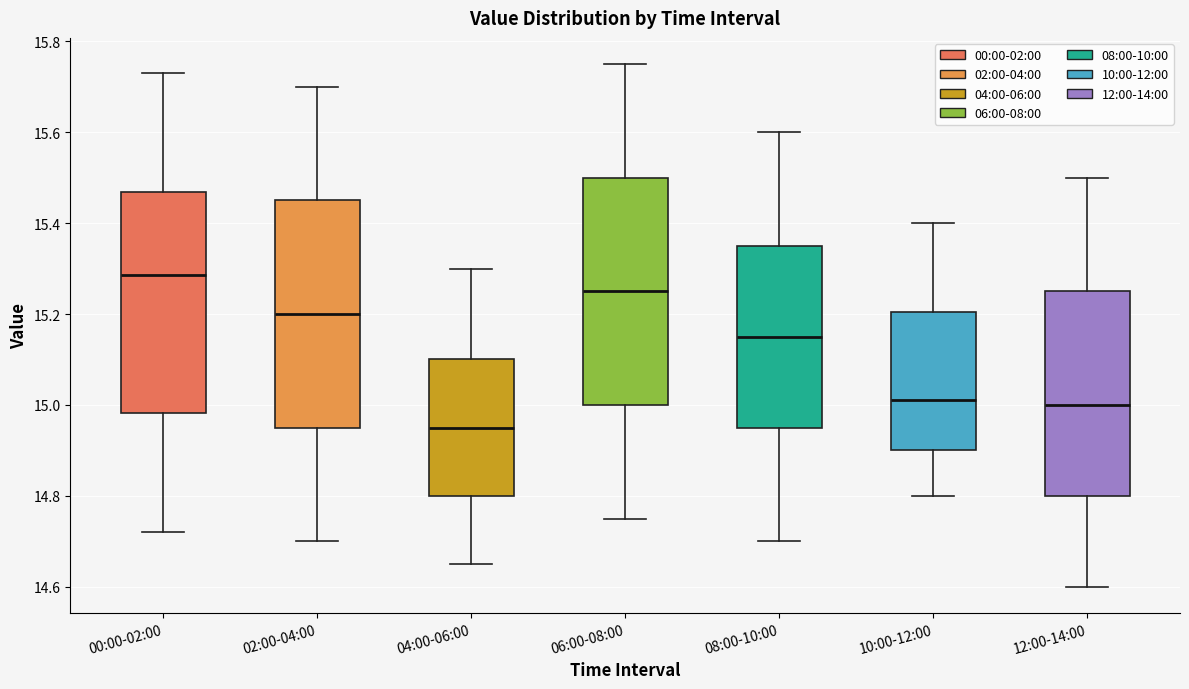

Where does the median line of the box for 08:00-10:00 sit on the y-axis? The values are not printed on the chart, so give them approximately, as read against the axis.

15.16